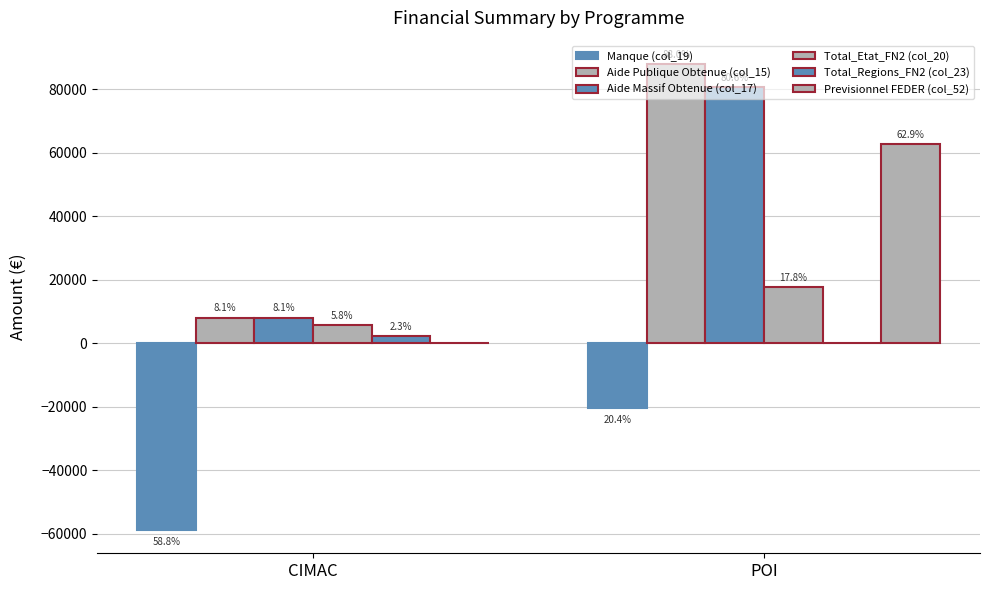

Are the bars horizontal?

No